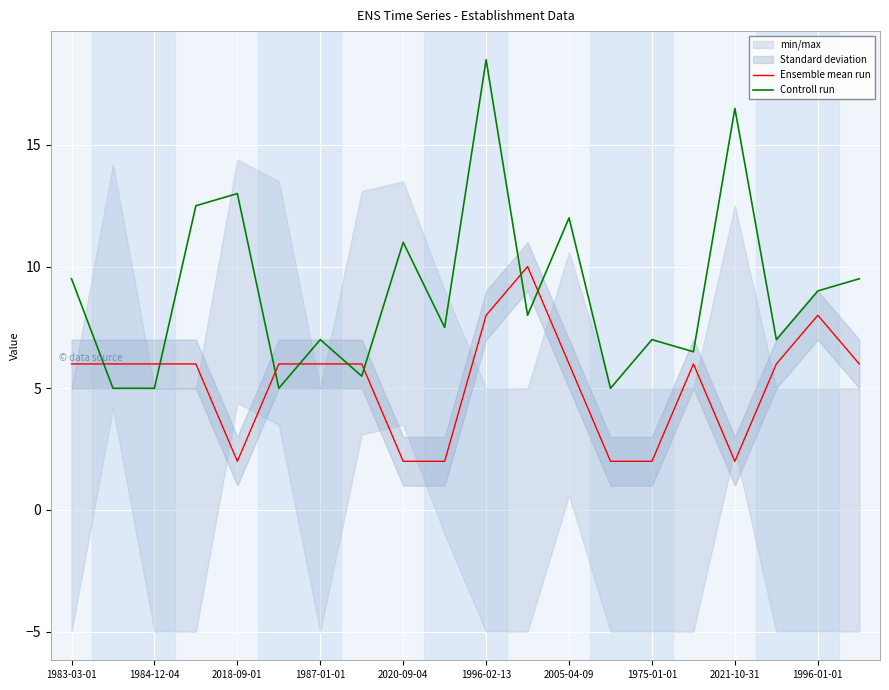

The Ensemble mean run series shows 0.8 at 1975-01-01. True or false?

False